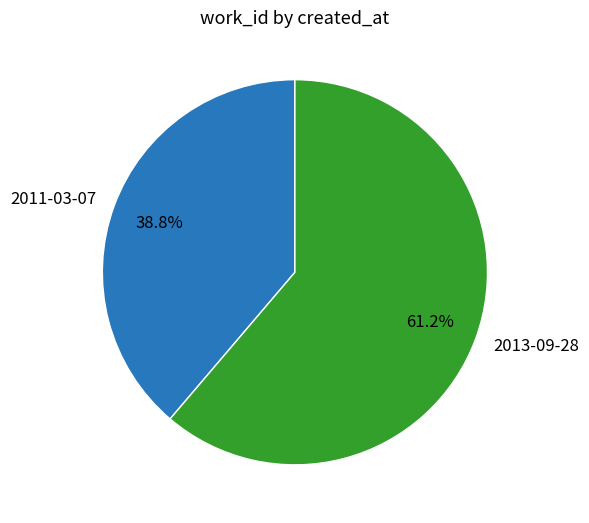

To the nearest percent, what is the average slice percentage?

50%